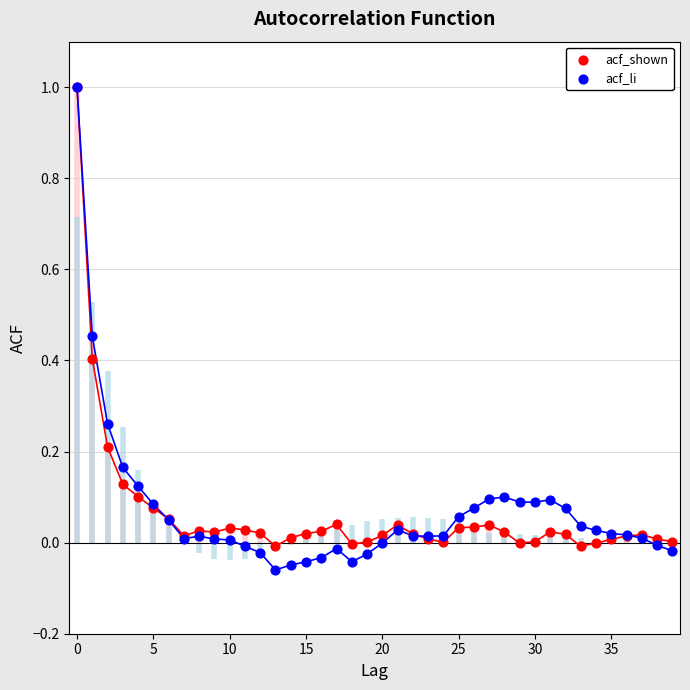

What are all the series names shown in the legend?

acf_shown, acf_li